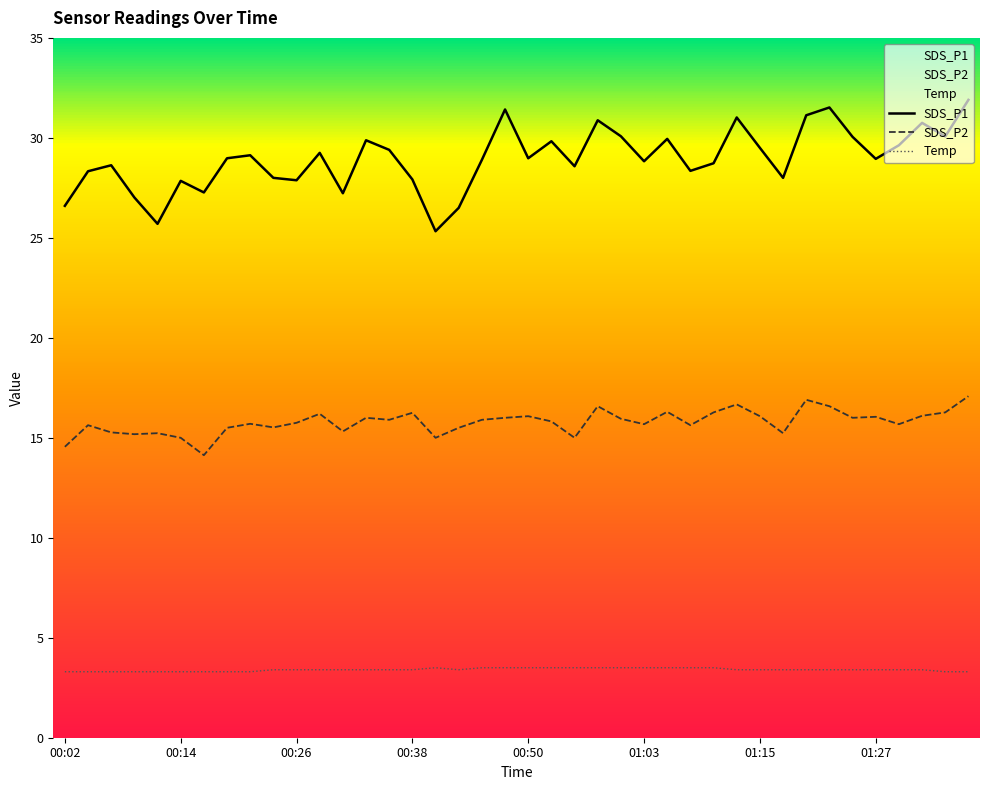

What is the label of the 4th point from the right?

01:29